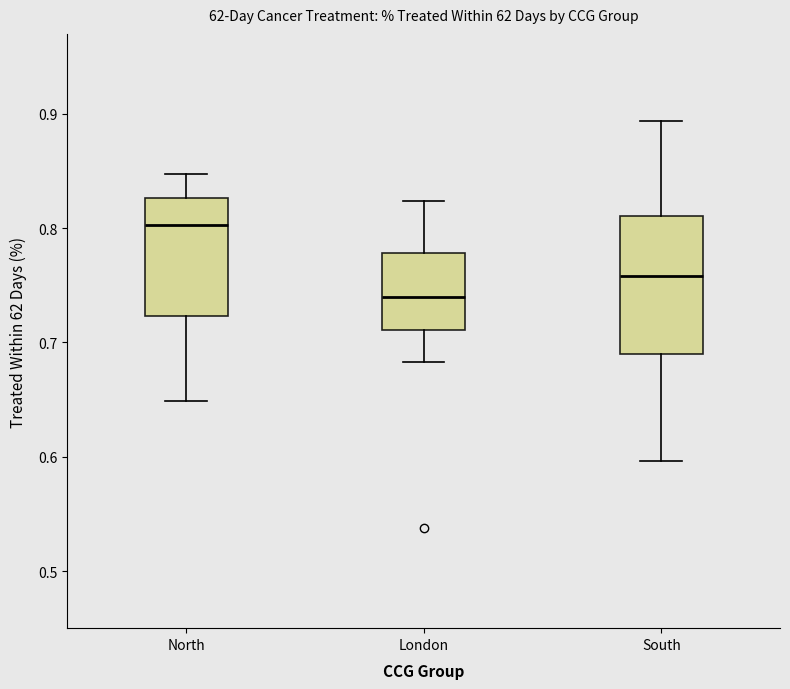

Comparing the boxes themselves (not the whiskers), which one is the tallest?

South